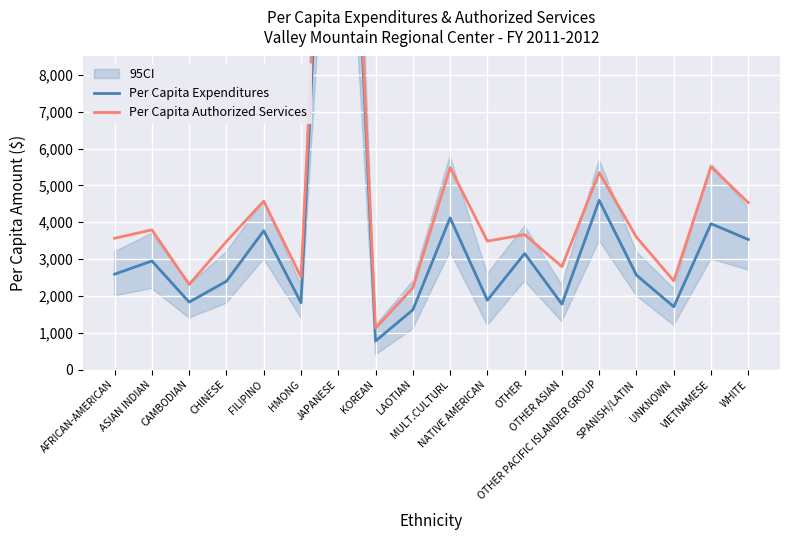

Which series has the largest total across all categories?

Per Capita Authorized Services